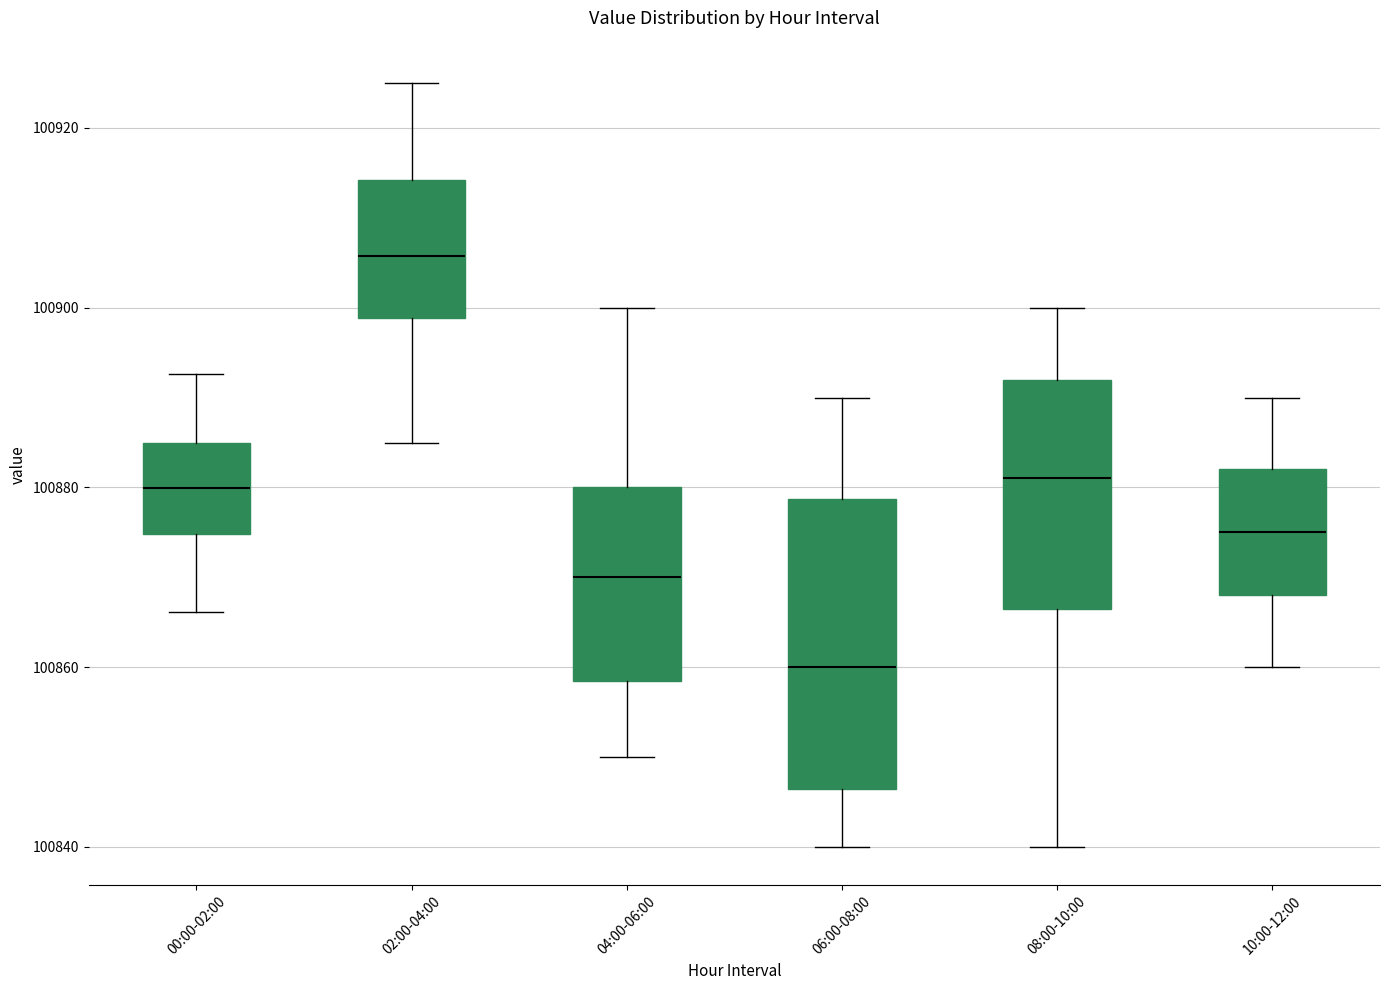

Where does the upper whisker of the box for 08:00-10:00 end on the y-axis? The values are not printed on the chart, so give them approximately, as read against the axis.

100900